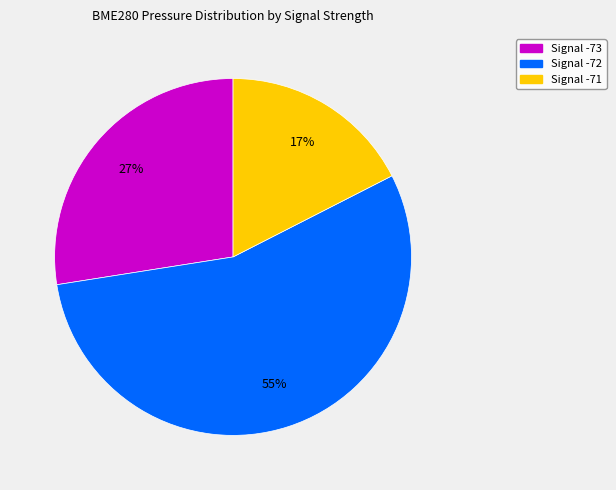

Is there any slice that represents more than half of the pie?

Yes